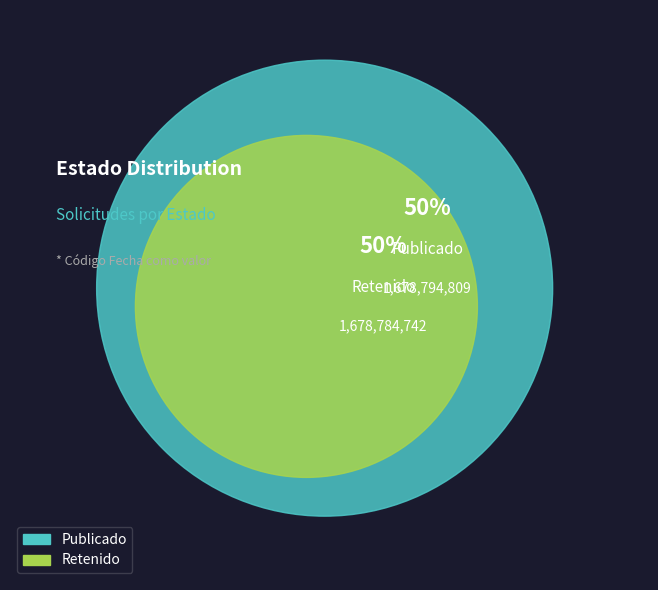

Rank the categories by value from lowest to highest.

RET, PUB